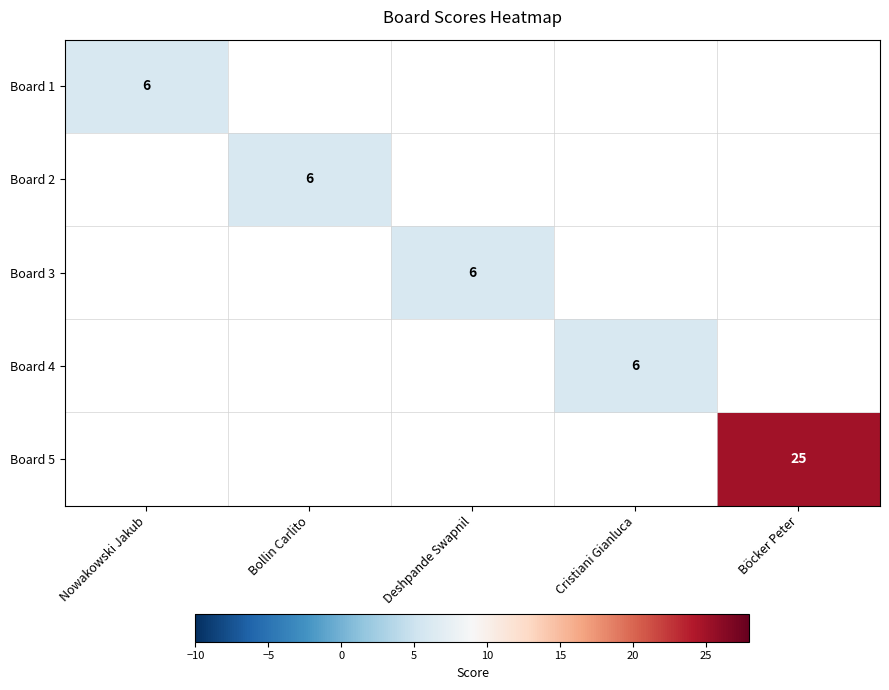

Between Nowakowski Jakub and Böcker Peter, which is larger?

Böcker Peter